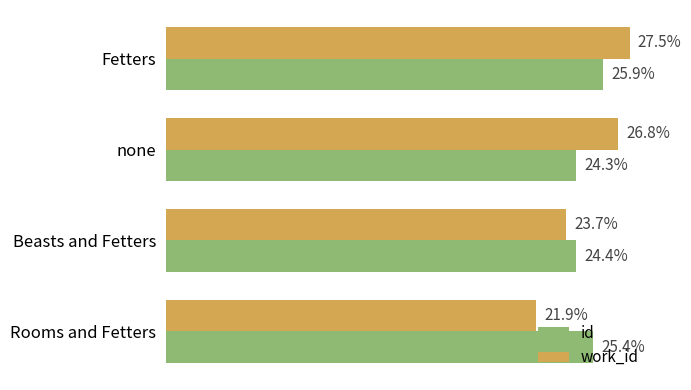

Where is work_id nearest to the value 24?

Beasts and Fetters